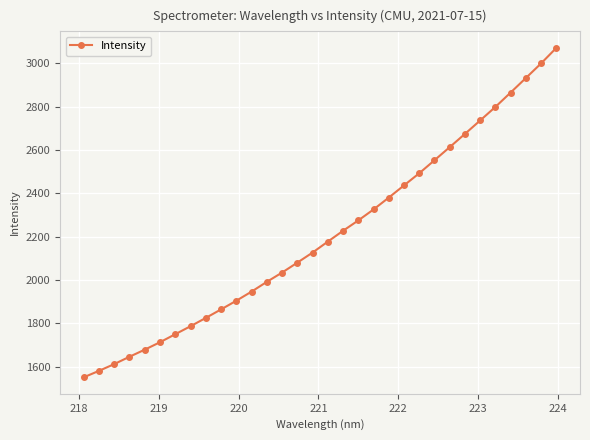

What is the average value?

2208.0